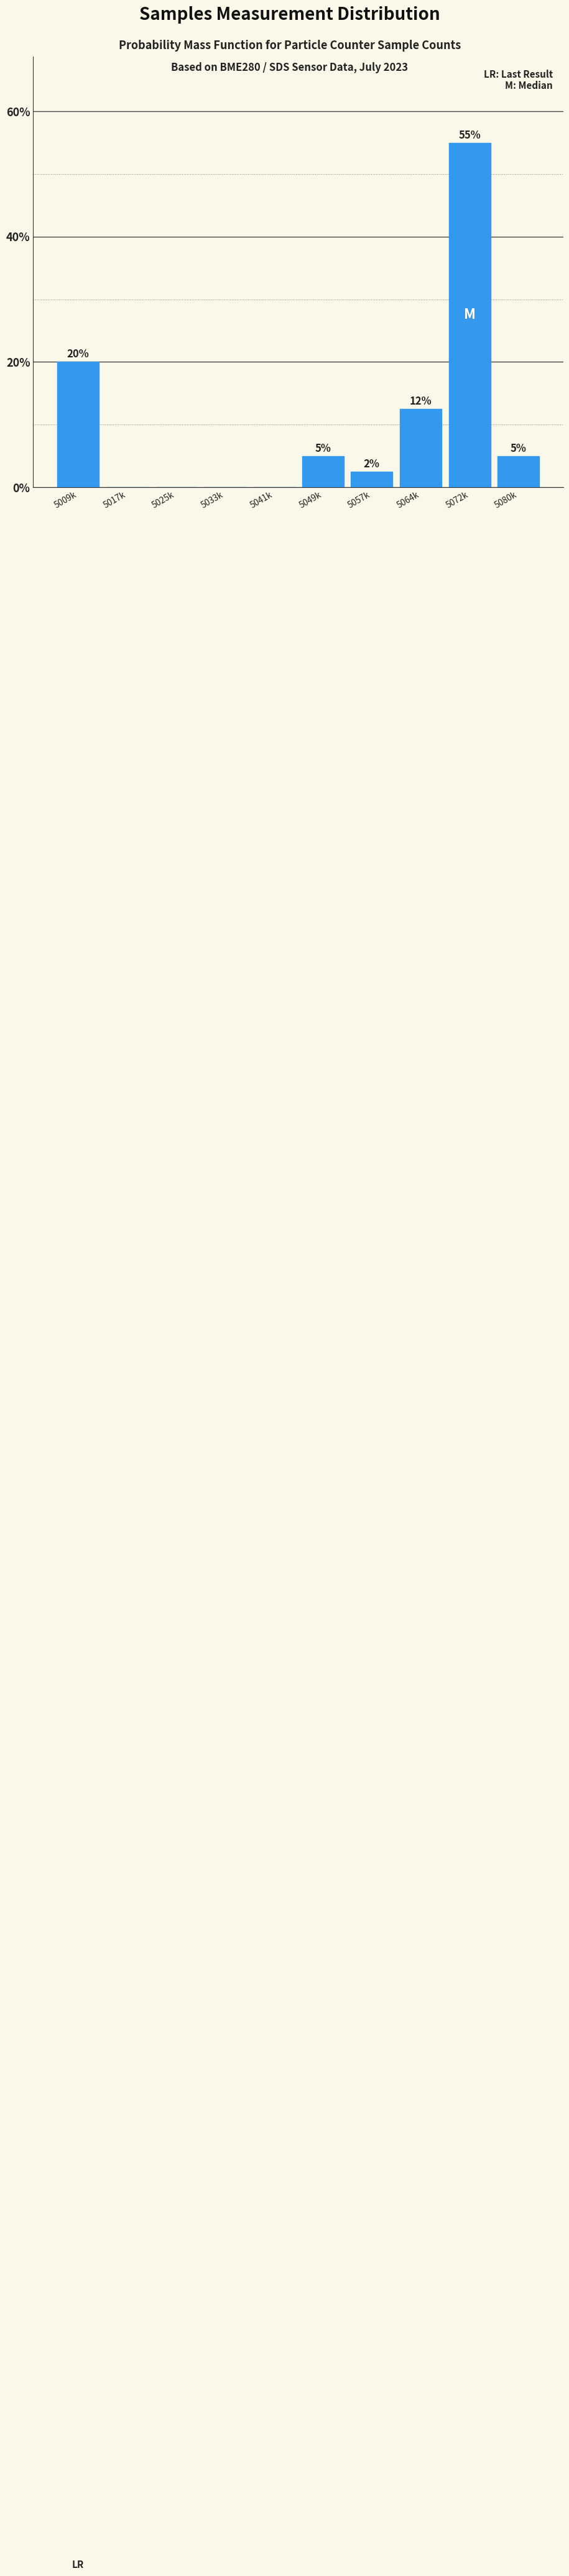

True or false: the data shows -18.8 at 5041k.

False